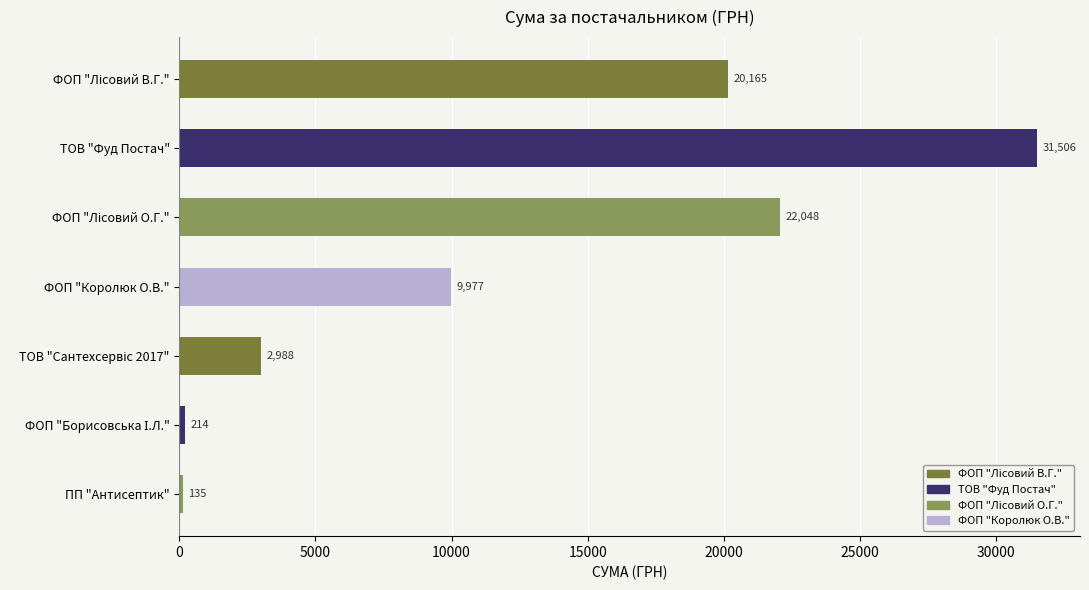

What is the change in value from ФОП "Королюк О.В." to ПП "Антисептик"?

-9842.0